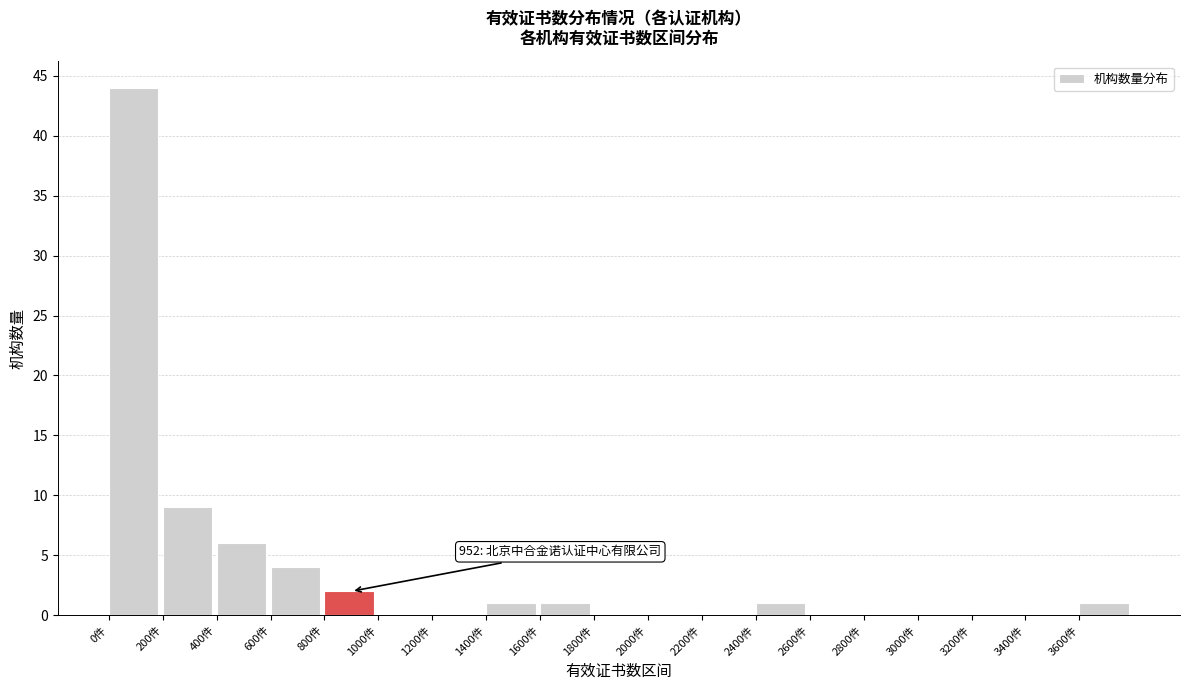

Which range on the x-axis has the tallest bar?

0 to 200